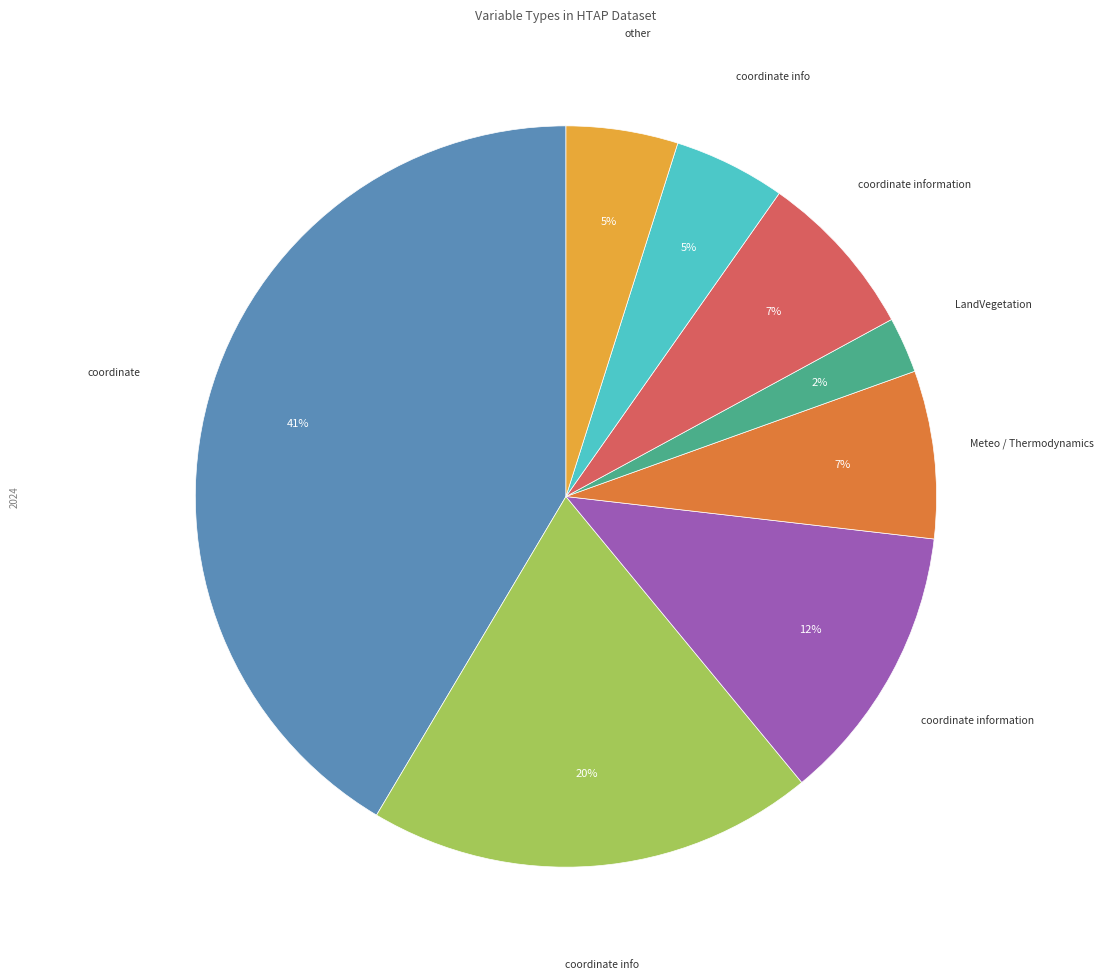

To the nearest percent, what is the difference between the largest and smallest slice percentages?

39%